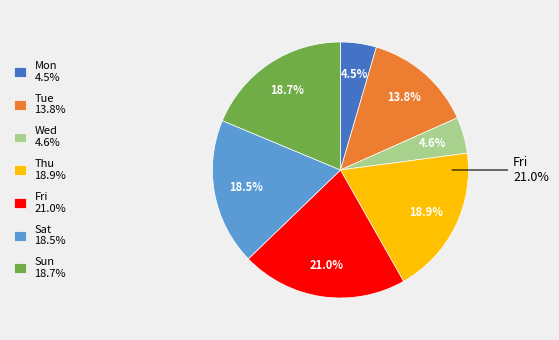

To the nearest percent, what percentage of the pie is Mon?

5%